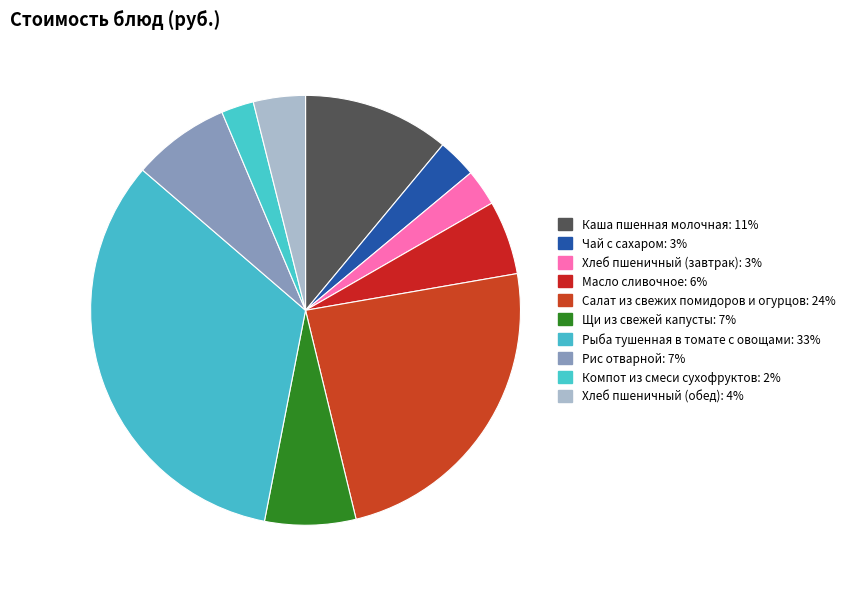

Is the sum of Хлеб пшеничный (обед) and Рыба тушенная в томате с овощами greater than half?

No